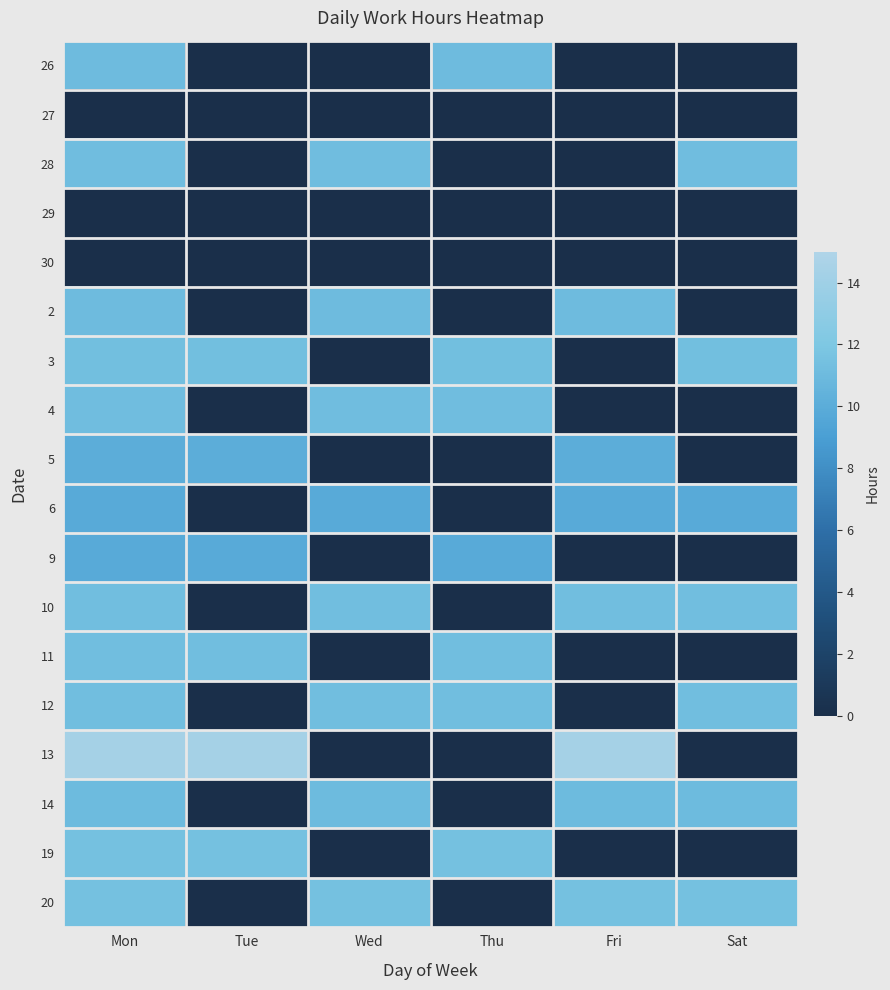

What is the spread (max minus min) of values at Fri?

14.3